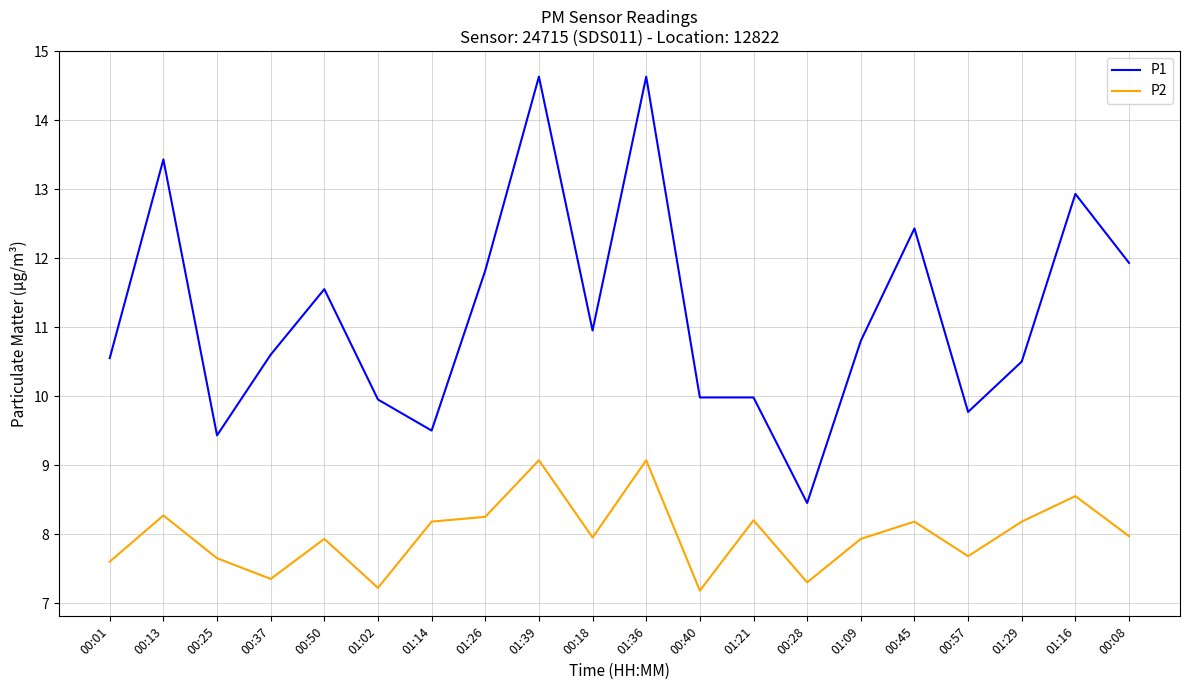

Count the number of data series in this chart.

2